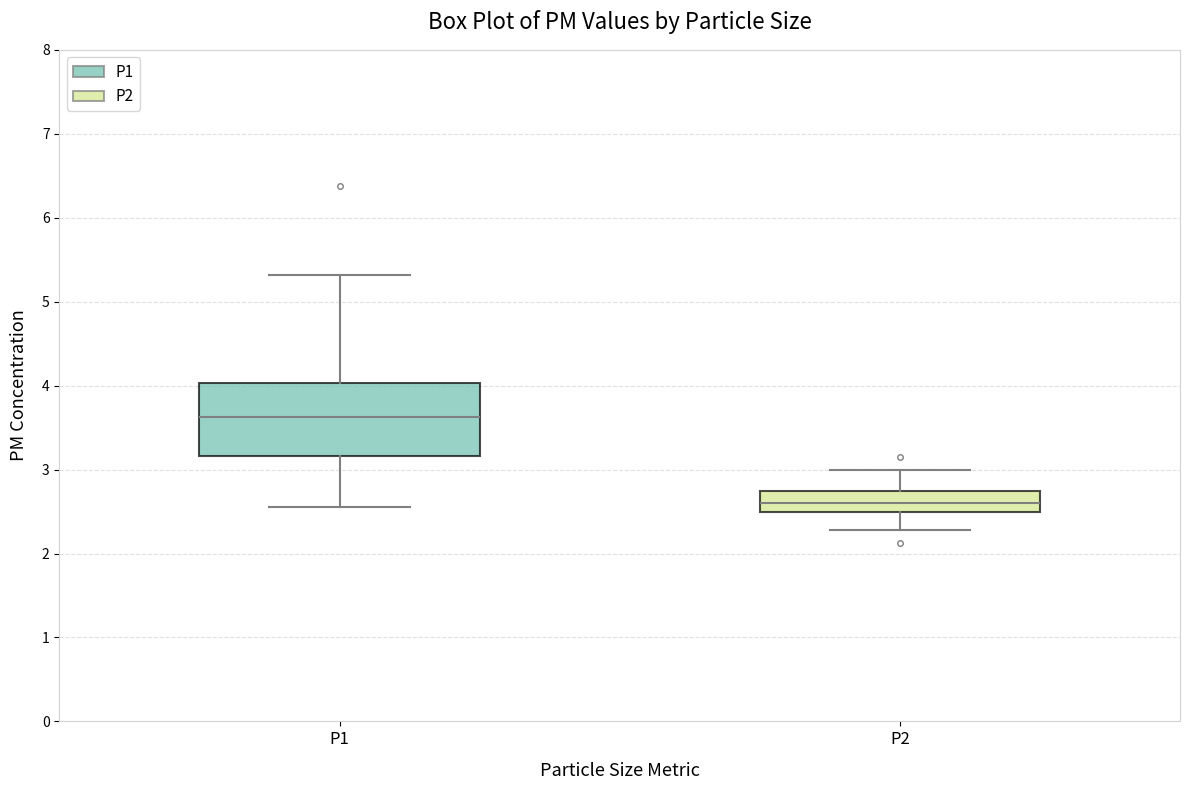

Reading left to right, transcribe this box plot: for each box, give where its median line is, the range the box spans, and where its two whiskers end, as read against the y-axis. The values are not printed on the chart, so give them approximately, as read against the axis.

P1: median 3.6, box 3.2 to 4.0, whiskers 2.6 to 5.3
P2: median 2.6, box 2.5 to 2.7, whiskers 2.3 to 3.0